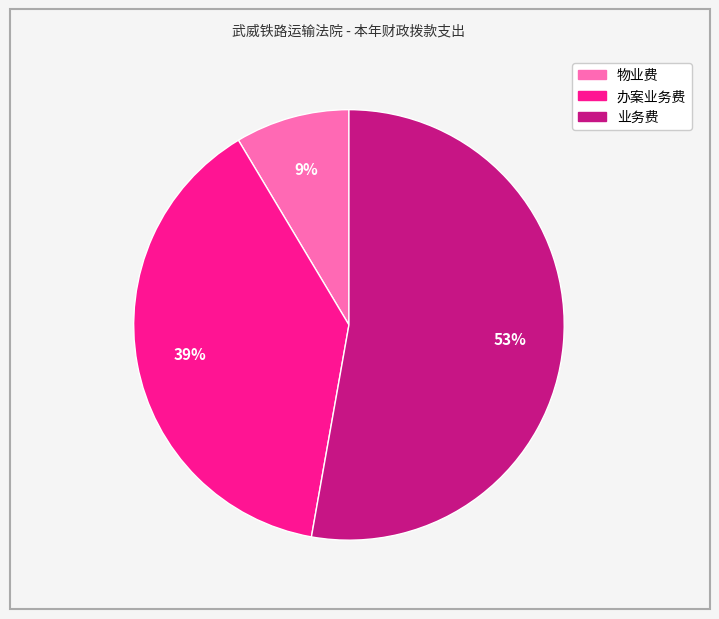

Is there a majority slice in this chart?

Yes